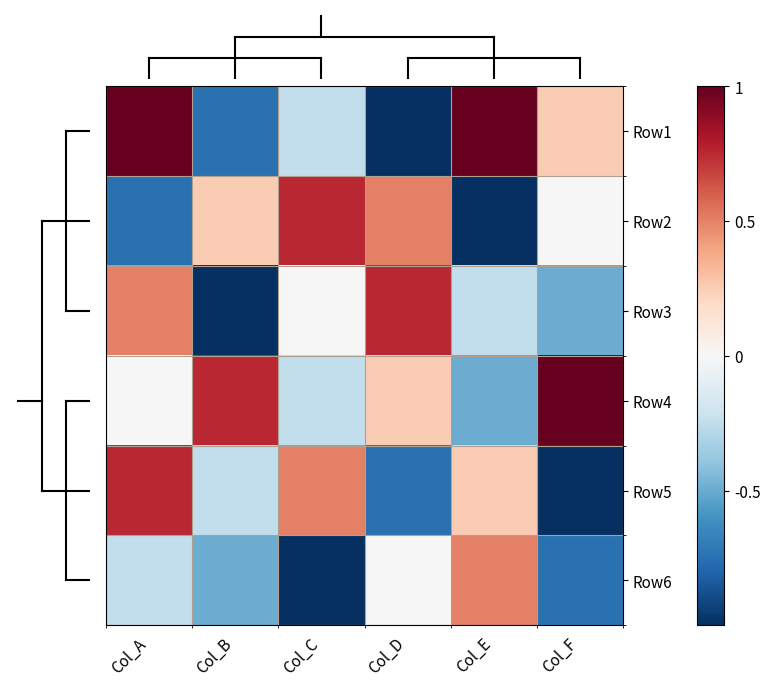

Reading right to left, what are all the values shown in this chart?

Row1: Col_F=0.2	Col_E=1.0	Col_D=-1.0	Col_C=-0.2	Col_B=-0.8	Col_A=1.0
Row2: Col_F=0.0	Col_E=-1.0	Col_D=0.5	Col_C=0.8	Col_B=0.2	Col_A=-0.8
Row3: Col_F=-0.5	Col_E=-0.2	Col_D=0.8	Col_C=0.0	Col_B=-1.0	Col_A=0.5
Row4: Col_F=1.0	Col_E=-0.5	Col_D=0.2	Col_C=-0.2	Col_B=0.8	Col_A=0.0
Row5: Col_F=-1.0	Col_E=0.2	Col_D=-0.8	Col_C=0.5	Col_B=-0.2	Col_A=0.8
Row6: Col_F=-0.8	Col_E=0.5	Col_D=0.0	Col_C=-1.0	Col_B=-0.5	Col_A=-0.2